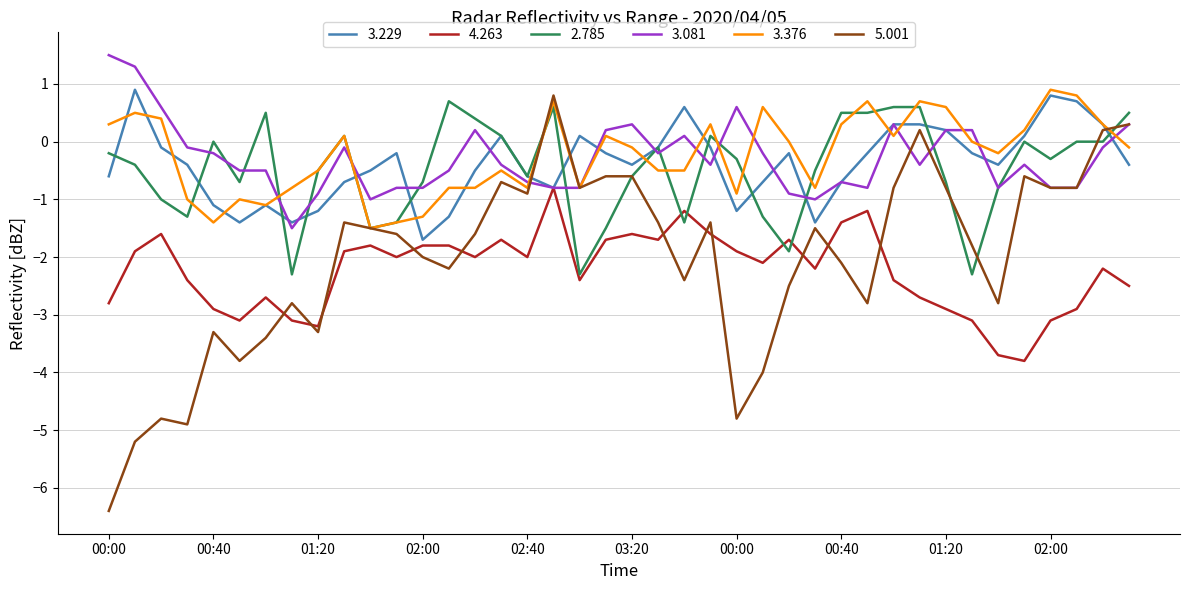

Which series has the largest range (max minus min)?

5.001